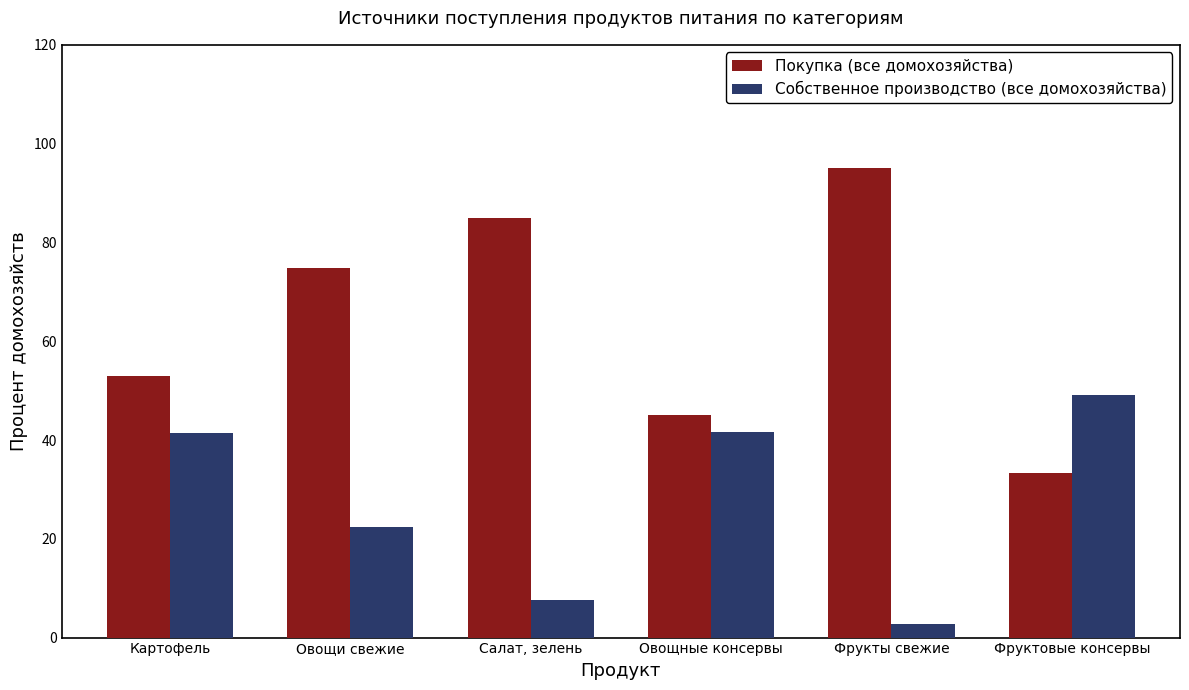

What is the sum of all Собственное производство (все домохозяйства) values?

164.6